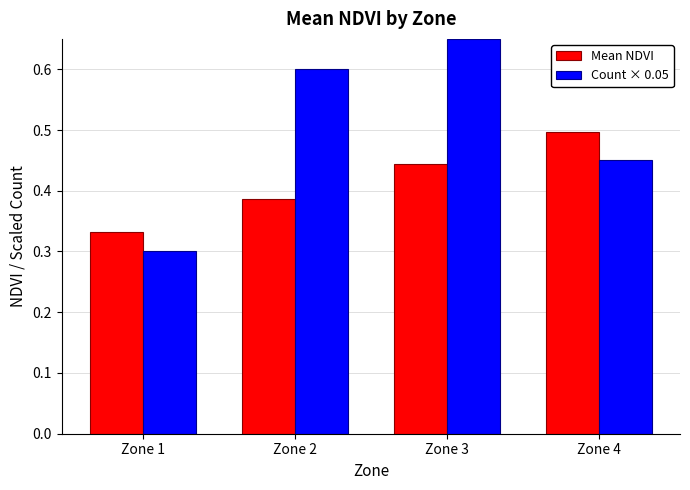

Which series has the largest range (max minus min)?

Count × 0.05